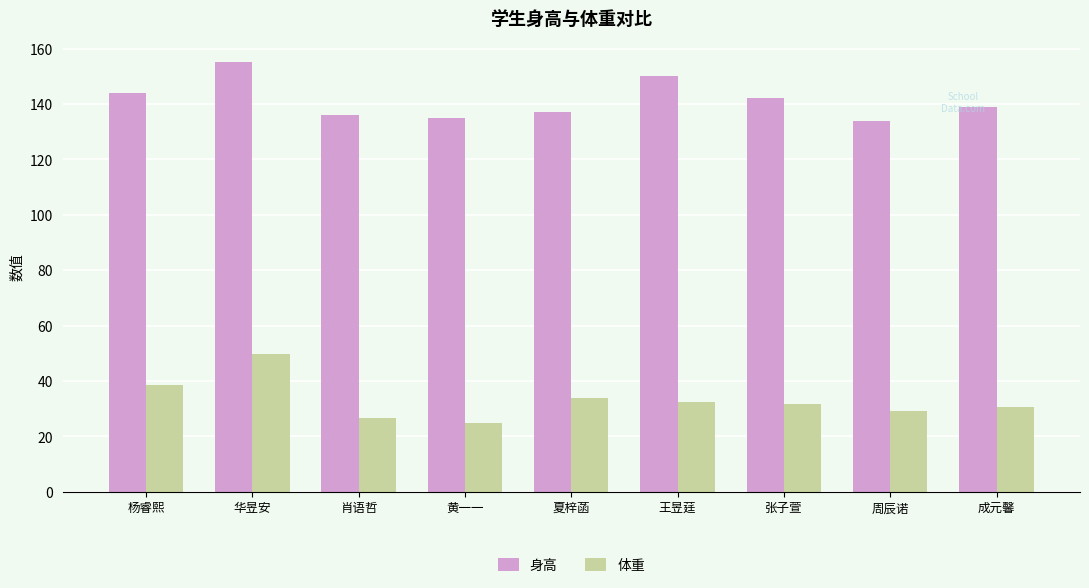

What is the value of the 身高 bar at the 8th from the left?

134.0